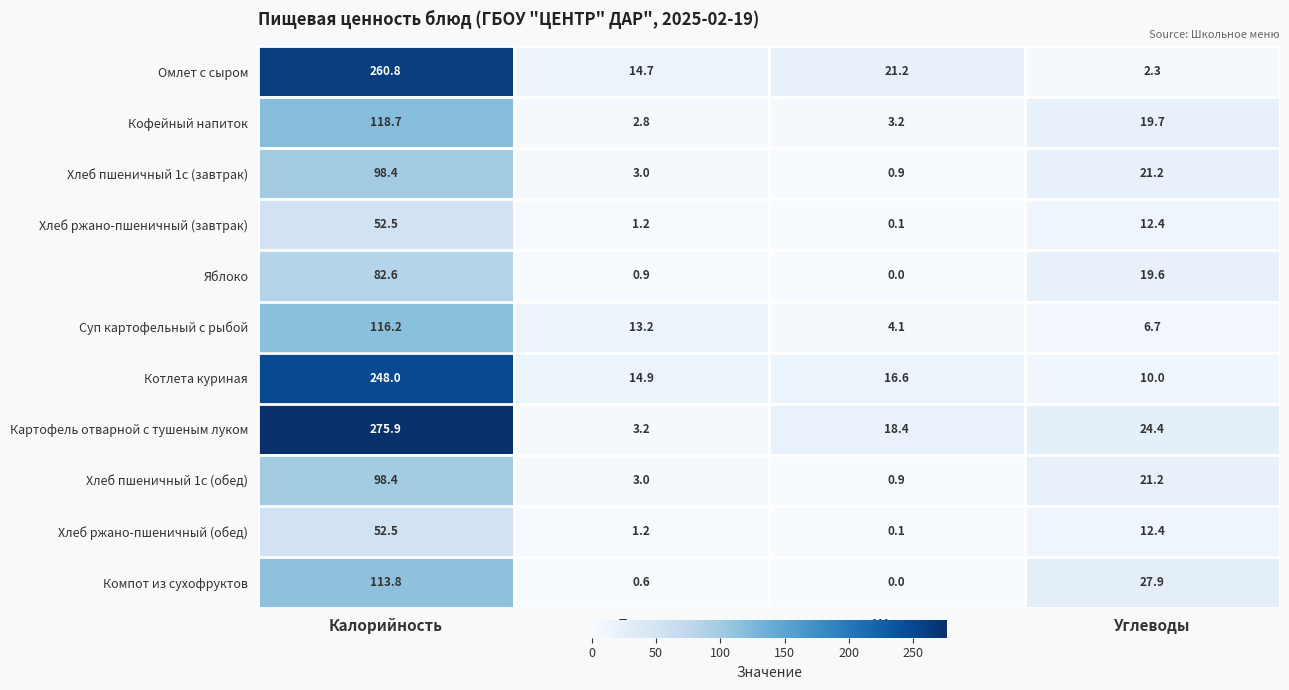

Is it true that Яблоко equals 128.0 at Калорийность?

False